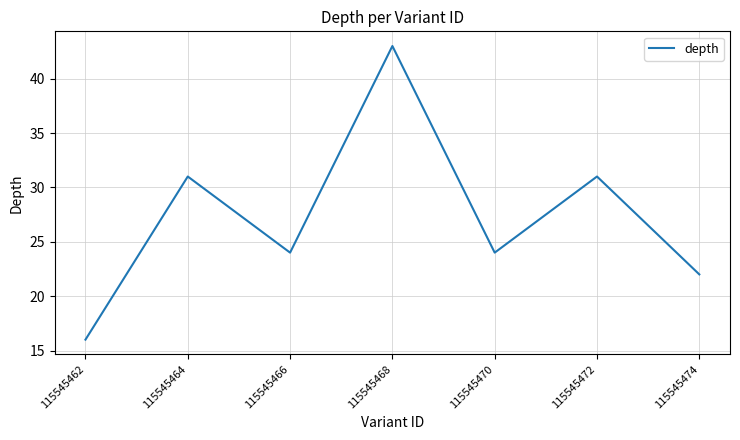

What is the change in value from 115545464 to 115545474?

-9